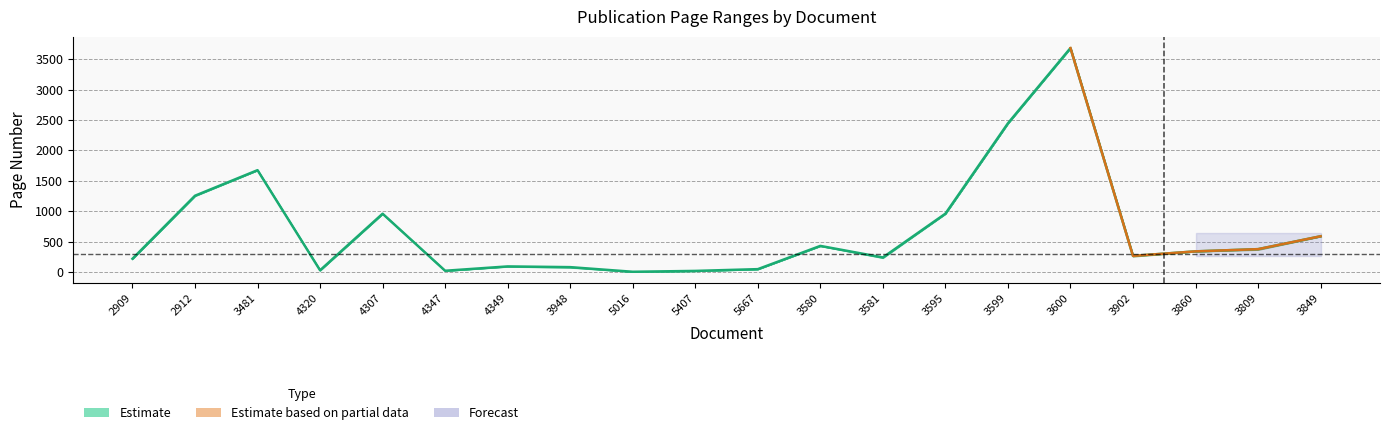

List the labels in order of value, largest first.

3600, 3599, 3481, 2912, 3595, 4307, 3849, 3580, 3809, 3860, 3902, 3581, 2909, 4349, 3948, 5667, 4320, 4347, 5407, 5016